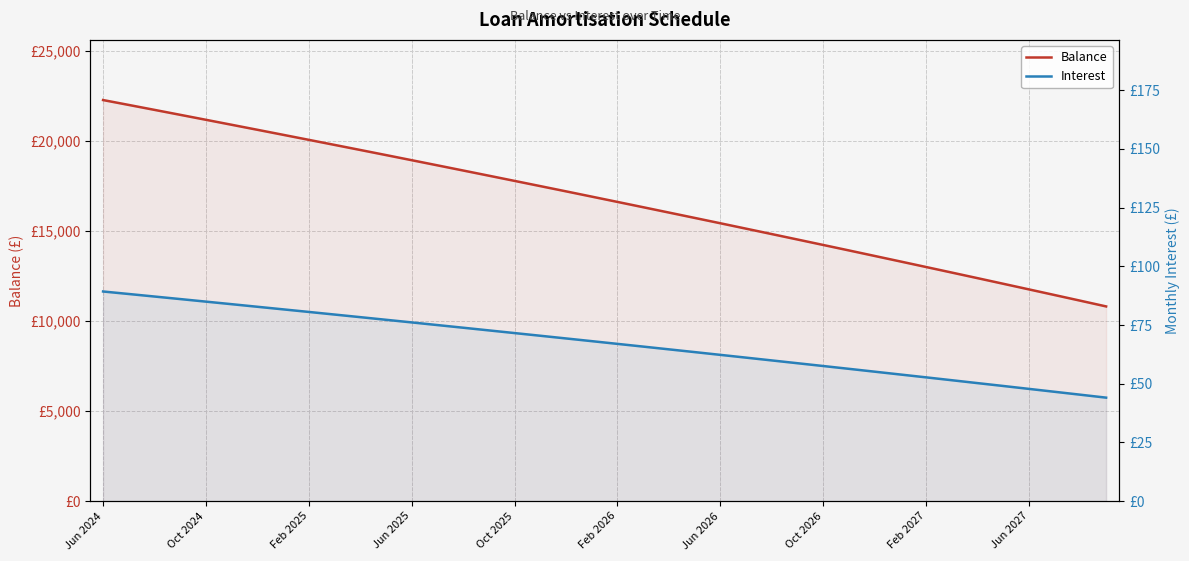

List the series in order of their overall mean, highest first.

Balance, Interest